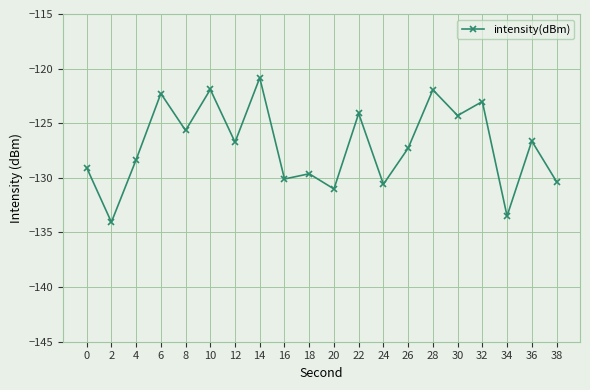

How many interior local valleys (lower than both neighbors) does the data have?

8